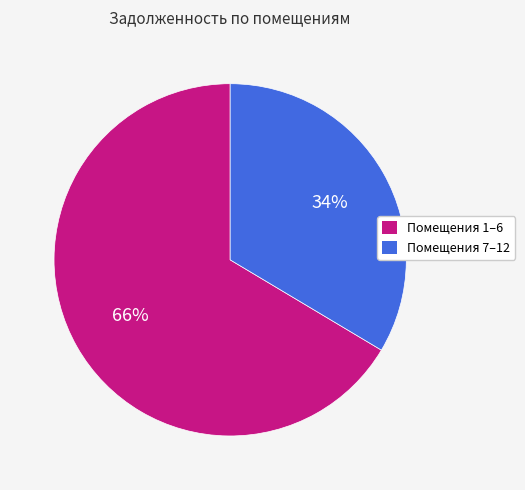

Which category has the biggest portion of the pie?

Помещения 1–6